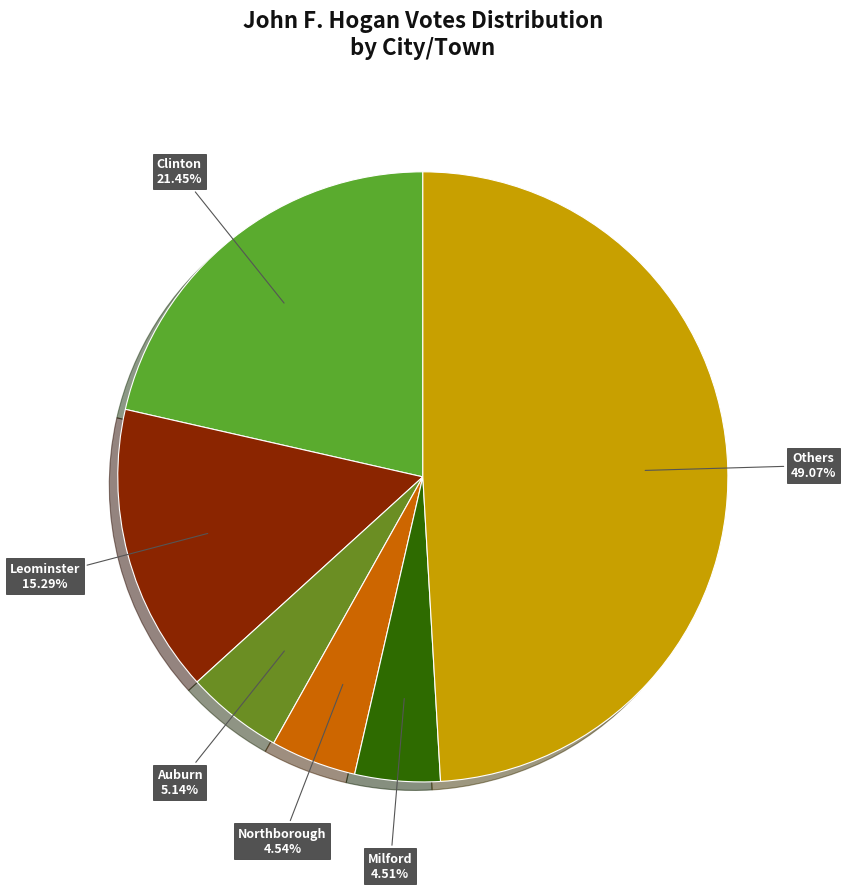

How many slices are in this pie chart?

6